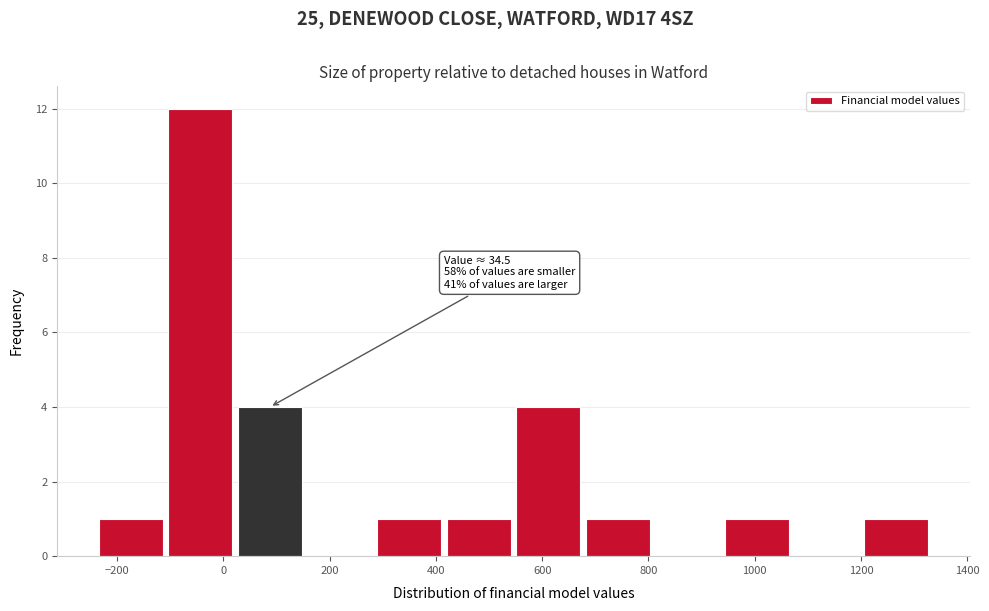

Over which range of the x-axis is the bar tallest?

-100 to 20